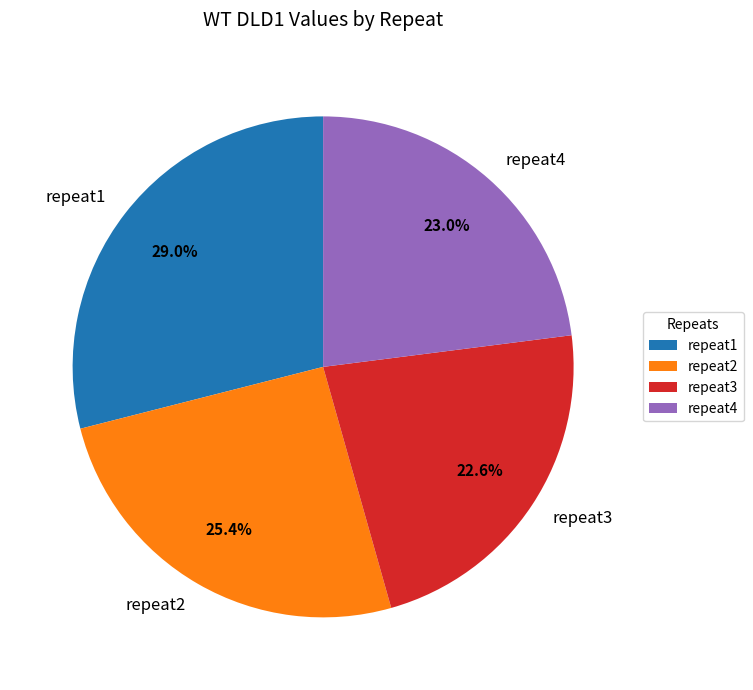

Is there any slice that represents more than half of the pie?

No